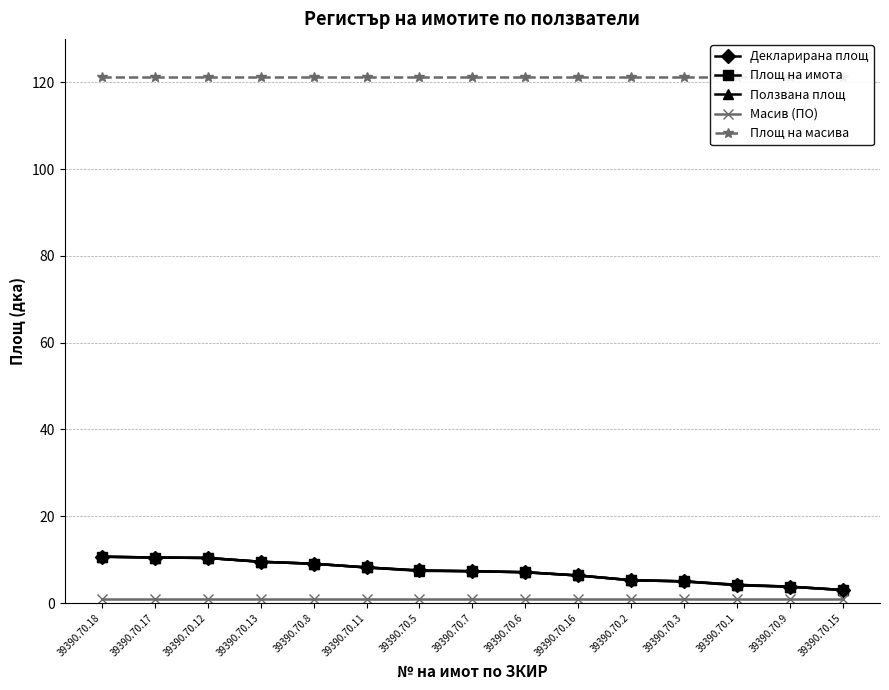

How many distinct data groups are displayed?

5